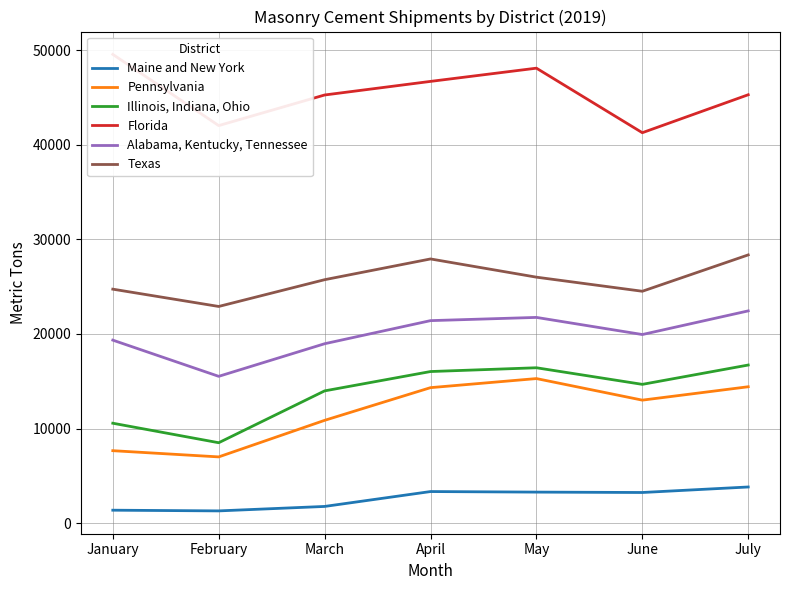

At which category does the chart reach its minimum across all series?

February